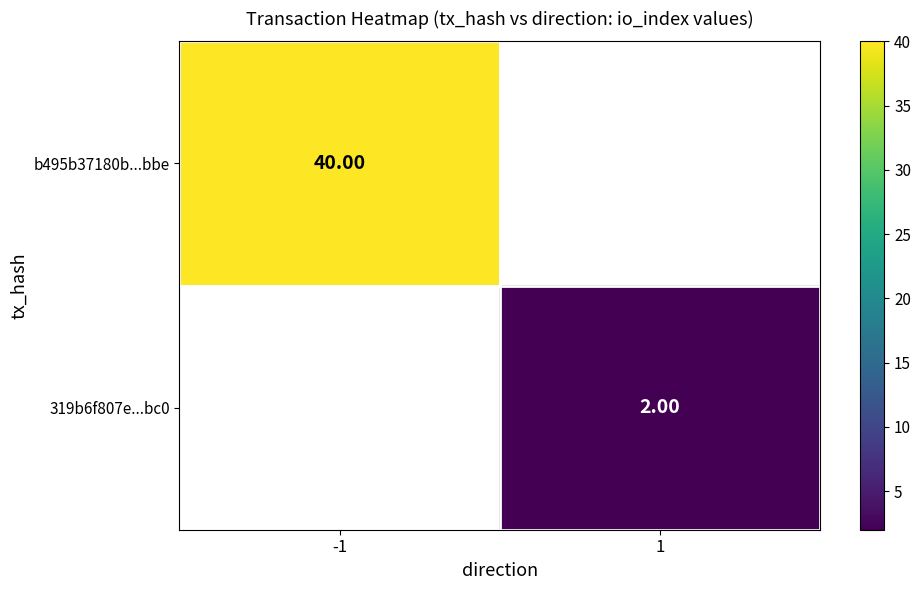

How many values in b495b37180b...bbe are above zero?

1